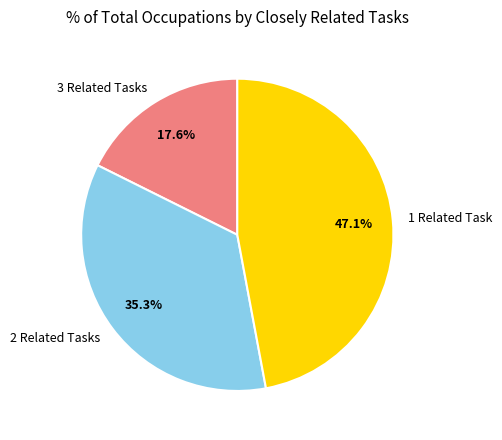

Is there a majority slice in this chart?

No